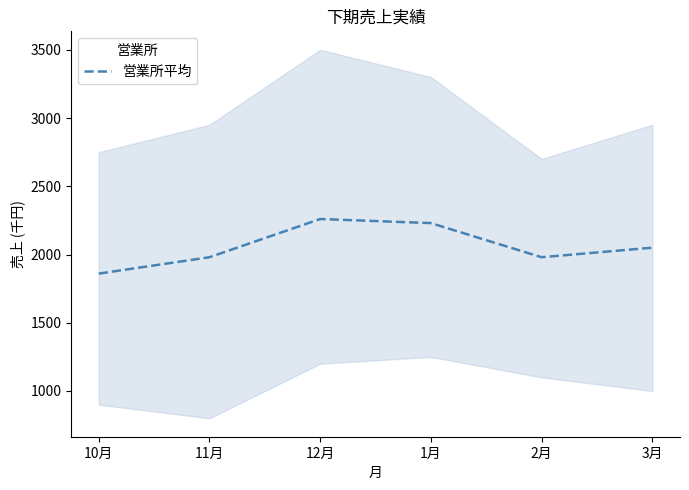

Where does the data first go above 2050?

12月